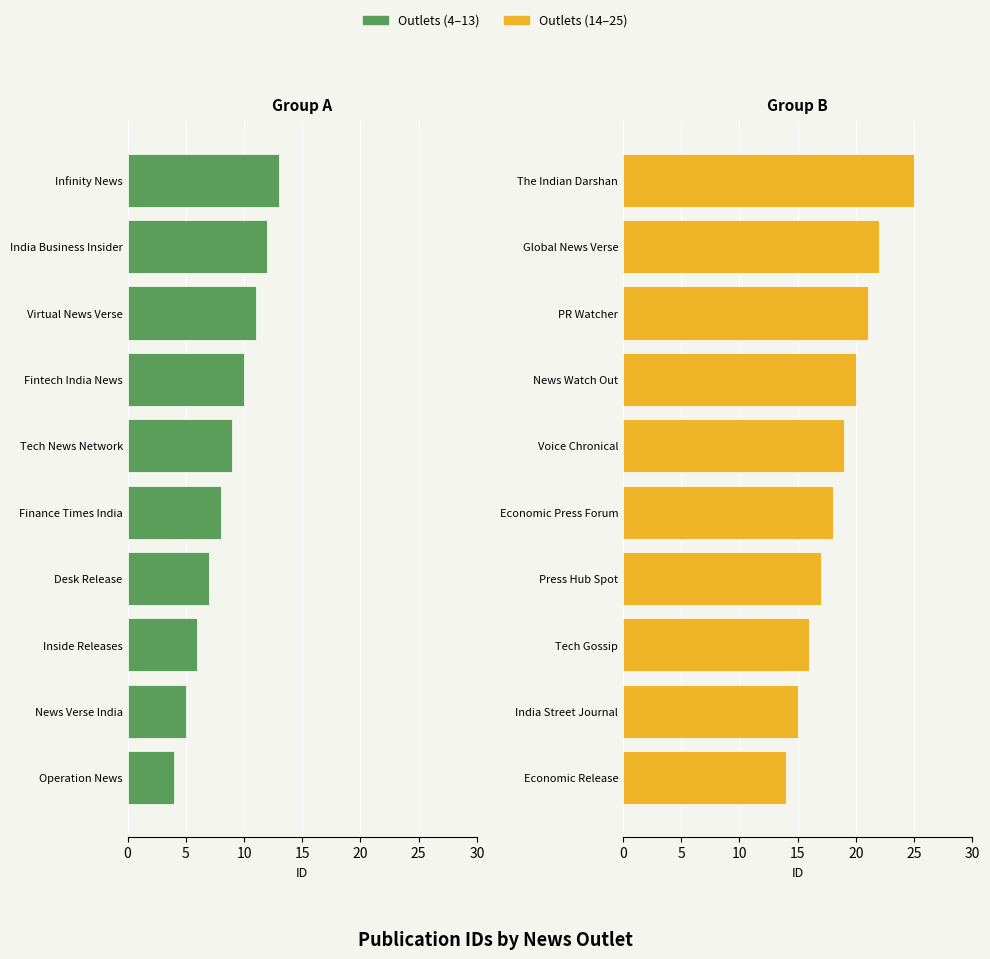

The value of Outlets (14–25) at PR Watcher is 13. True or false?

False